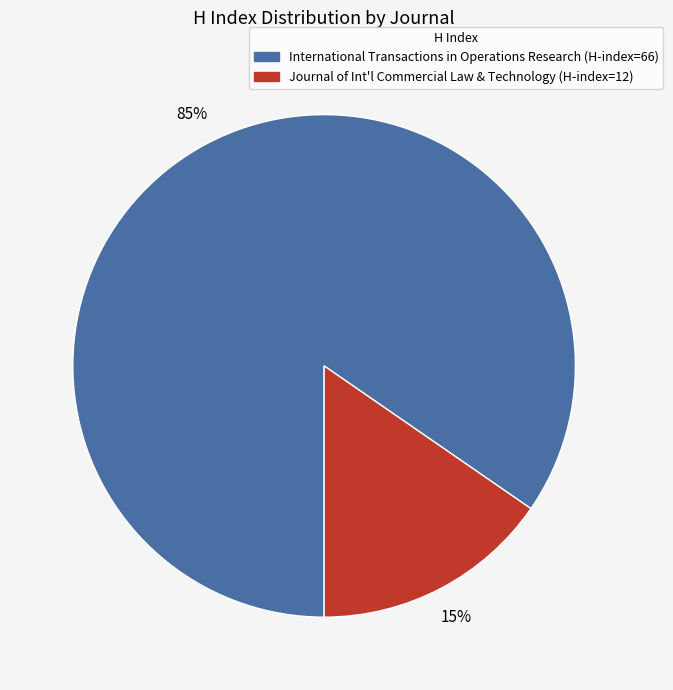

Is there a majority slice in this chart?

Yes